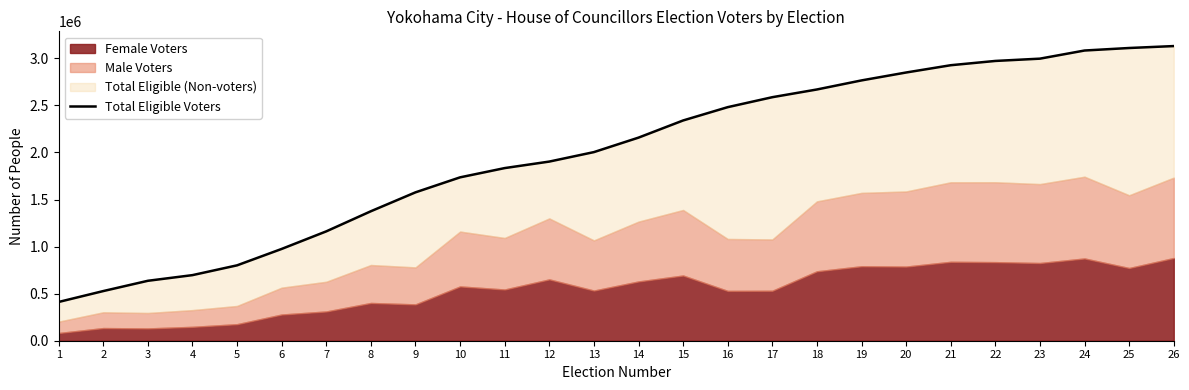

What is the maximum value shown in the chart?

3130690